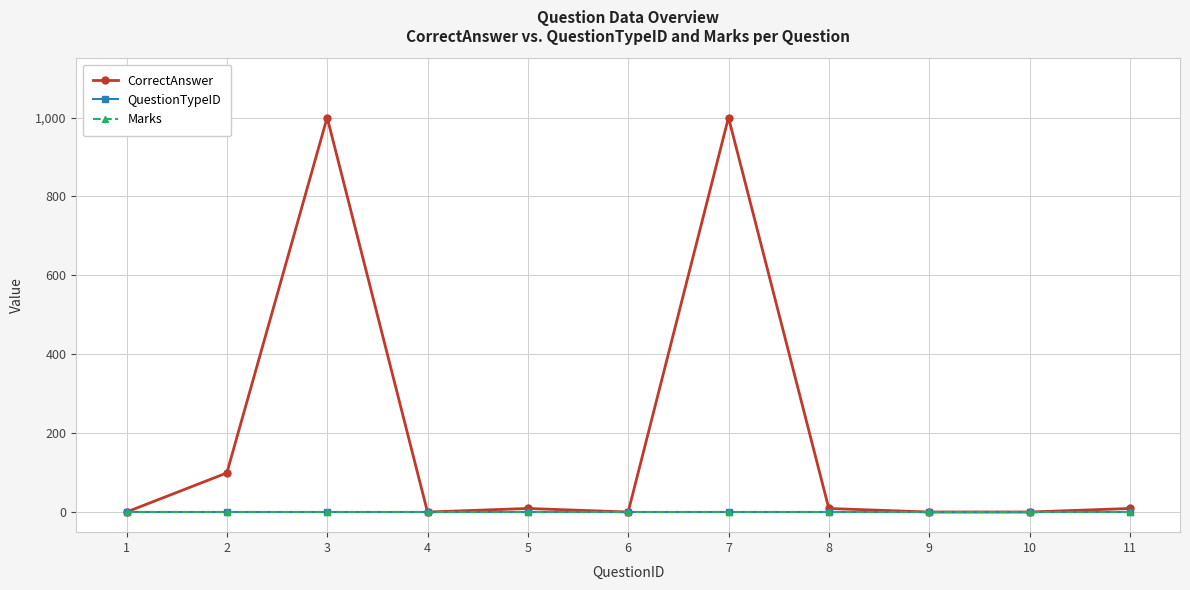

What is the value of the Marks point at the 6th from the left?

1